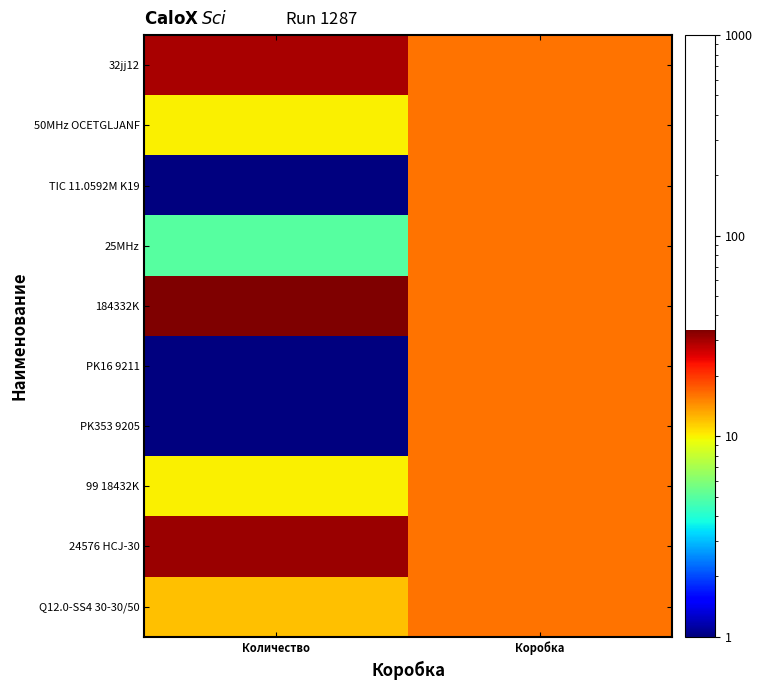

What is the total value across all series at Коробка?

160